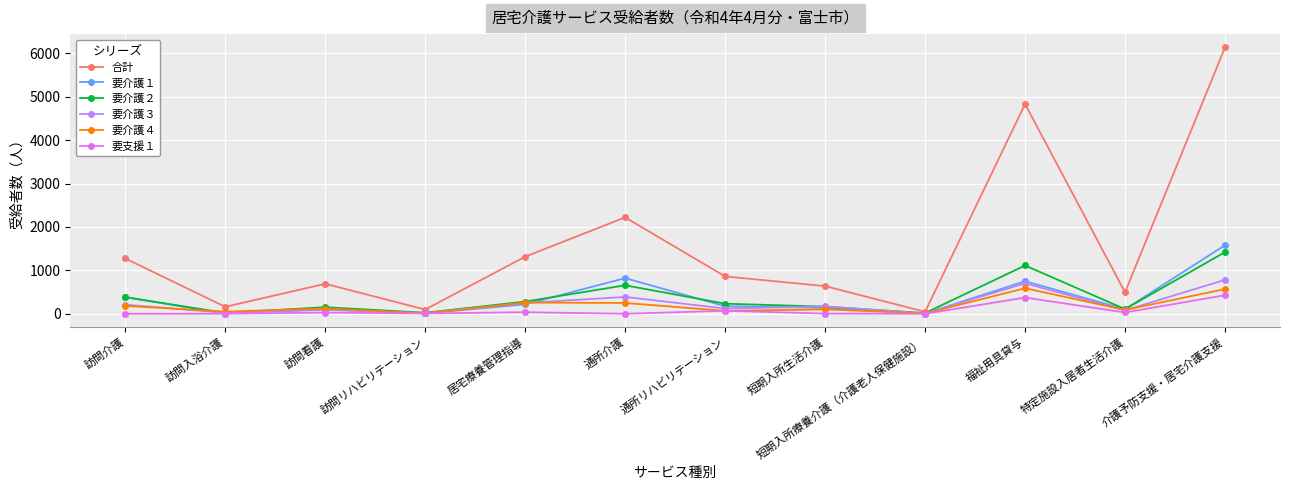

What are all the series names shown in the legend?

合計, 要介護１, 要介護２, 要介護３, 要介護４, 要支援１